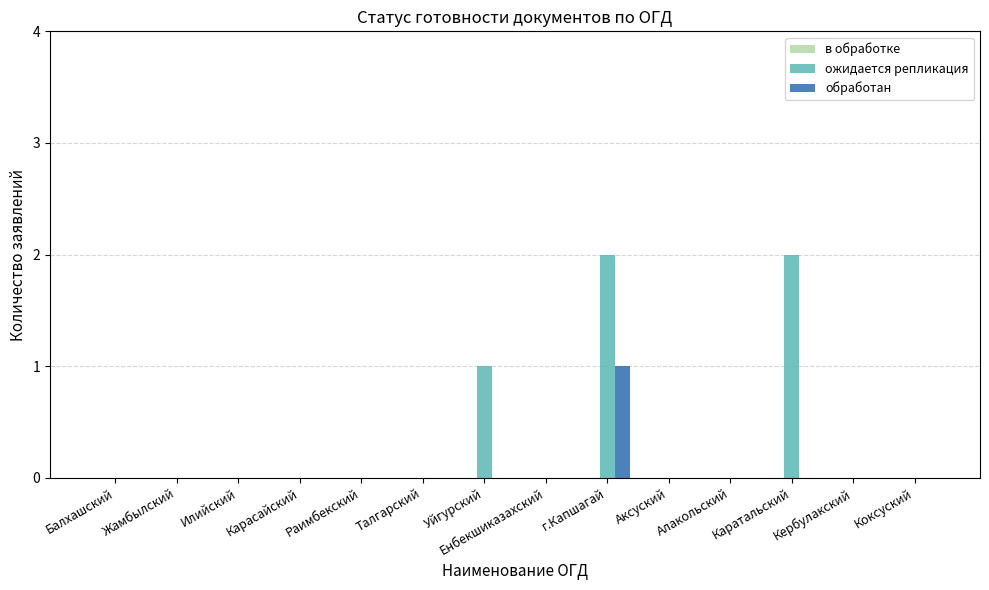

Read the ожидается репликация value at Каратальский.

2